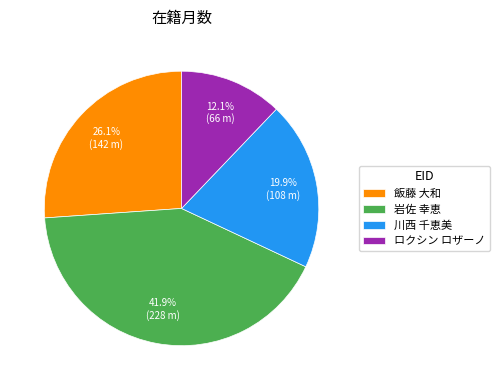

What is the ratio of the value at 飯藤 大和 to the value at 岩佐 幸恵?

0.6